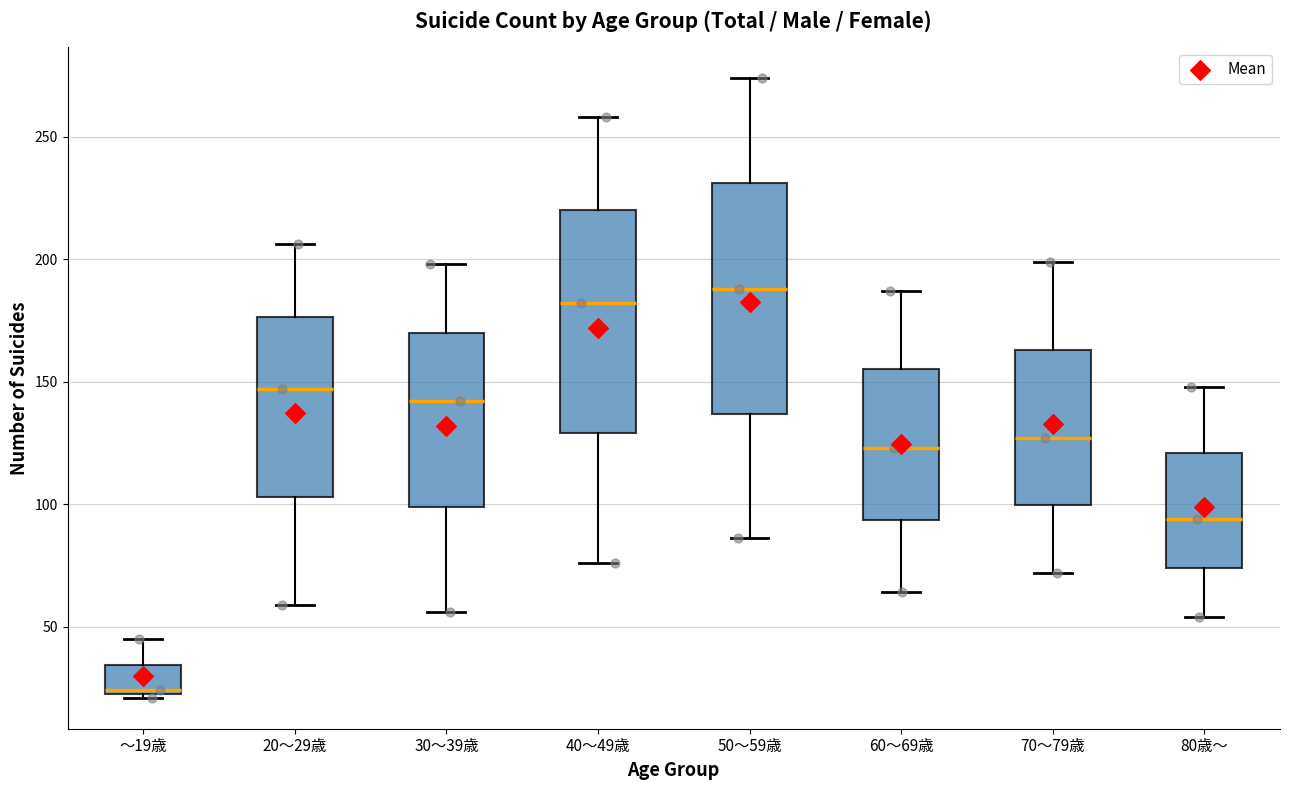

Reading left to right, transcribe this box plot: for each box, give where its median line is, the range the box spans, and where its two whiskers end, as read against the y-axis. The values are not printed on the chart, so give them approximately, as read against the axis.

～19歳: median 25, box 25 to 35, whiskers 20 to 45
20～29歳: median 145, box 105 to 175, whiskers 60 to 205
30～39歳: median 140, box 100 to 170, whiskers 55 to 200
40～49歳: median 180, box 130 to 220, whiskers 75 to 260
50～59歳: median 190, box 135 to 230, whiskers 85 to 275
60～69歳: median 125, box 95 to 155, whiskers 65 to 185
70～79歳: median 125, box 100 to 165, whiskers 70 to 200
80歳～: median 95, box 75 to 120, whiskers 55 to 150